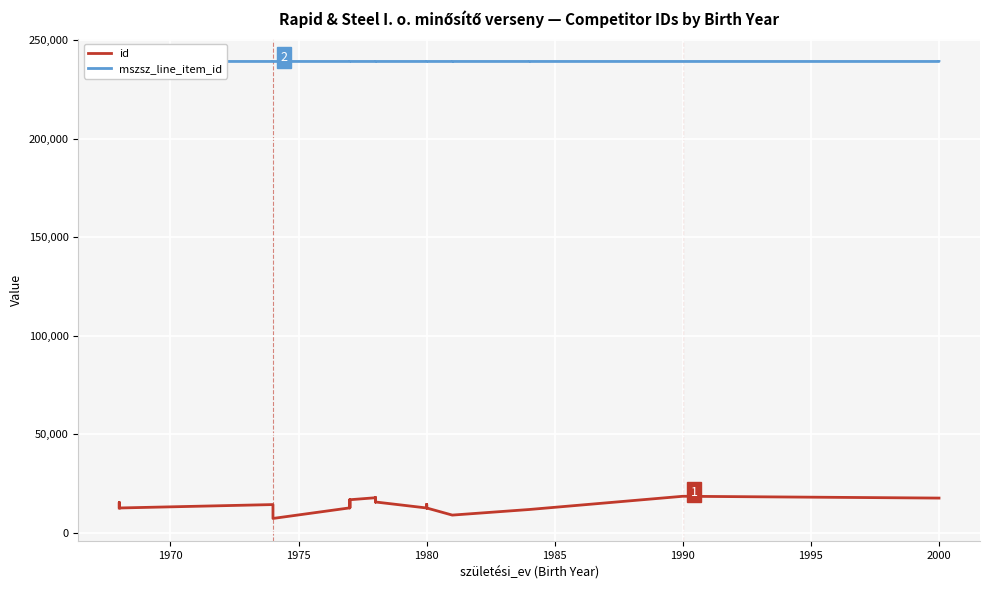

What is the smallest value displayed?

7315